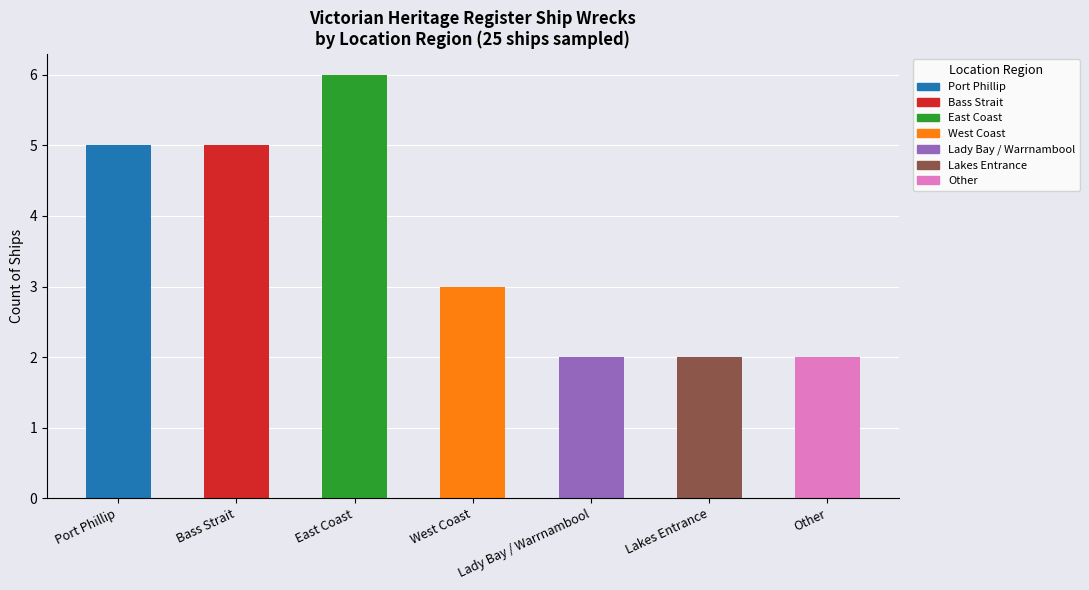

What position from the right is Port Phillip?

7